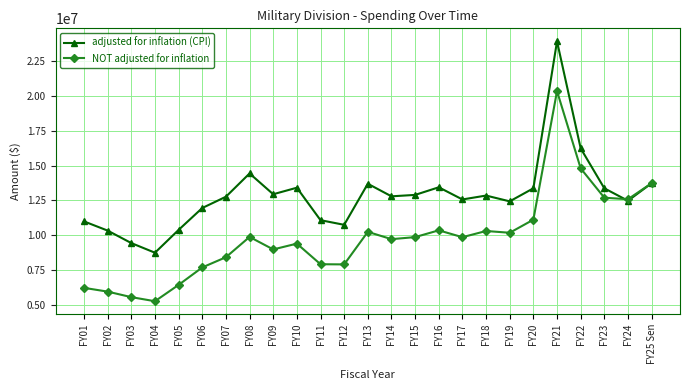

What is the label of the 12th point from the left?

FY12